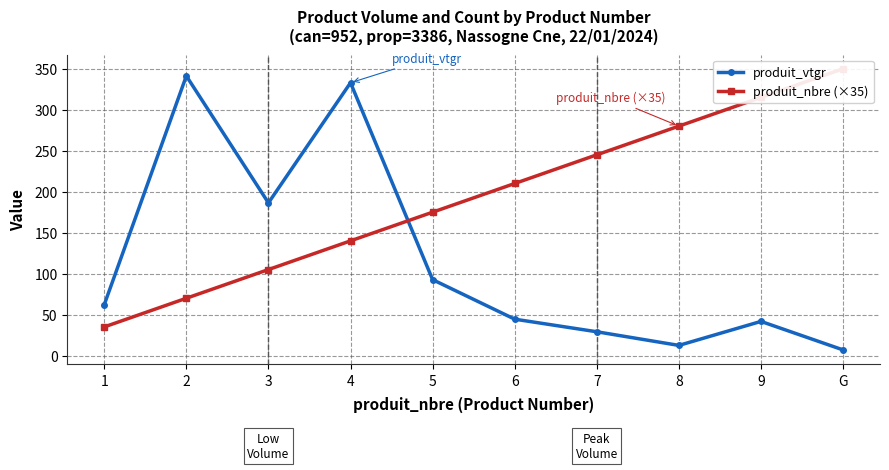

Reading left to right, transcribe all the data shown in this chart.

produit_vtgr: 1=62.1	2=341.2	3=186.3	4=332.9	5=92.7	6=44.5	7=29.1	8=12.5	9=41.7	G=7.0
produit_nbre (×35): 1=35.0	2=70.0	3=105.0	4=140.0	5=175.0	6=210.0	7=245.0	8=280.0	9=315.0	G=350.0